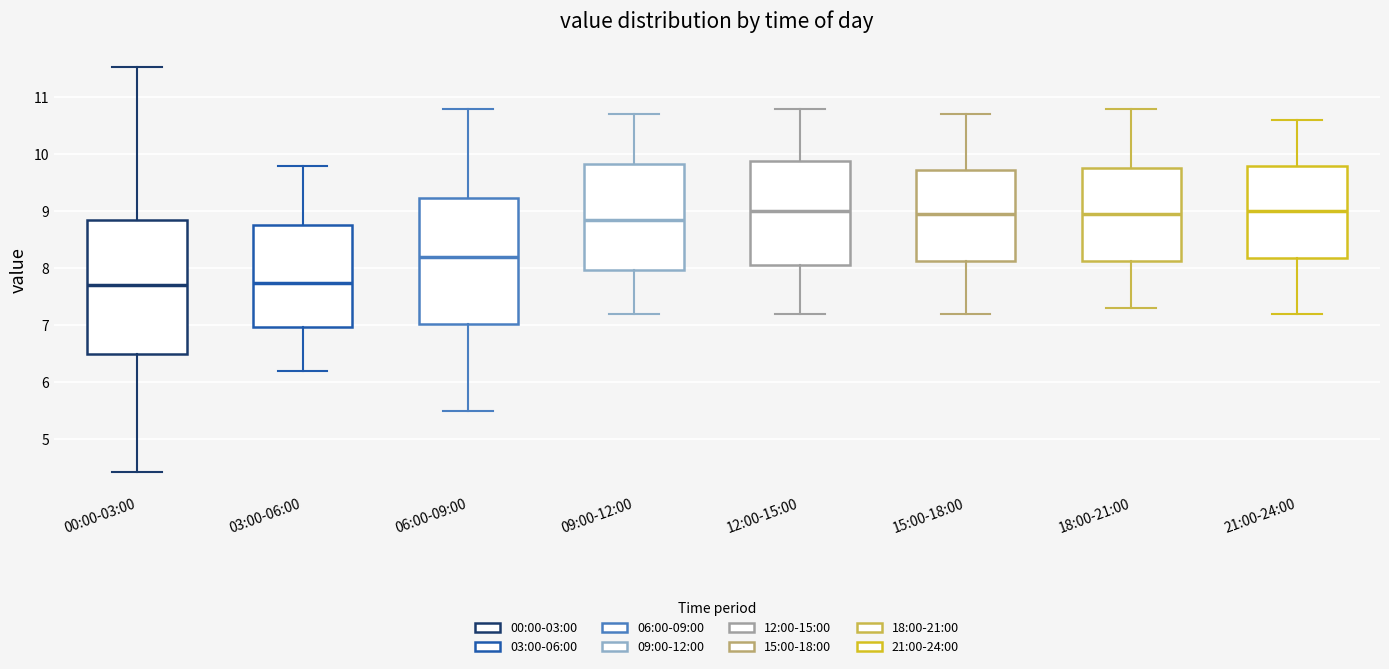

Reading left to right, read every box against the y-axis: the position of its median line, the range the box covers, and the ends of its whiskers. The values are not printed on the chart, so give them approximately, as read against the axis.

00:00-03:00: median 7.7, box 6.5 to 8.8, whiskers 4.4 to 11.5
03:00-06:00: median 7.8, box 7.0 to 8.8, whiskers 6.2 to 9.8
06:00-09:00: median 8.2, box 7.0 to 9.2, whiskers 5.5 to 10.8
09:00-12:00: median 8.9, box 8.0 to 9.8, whiskers 7.2 to 10.7
12:00-15:00: median 9.0, box 8.1 to 9.9, whiskers 7.2 to 10.8
15:00-18:00: median 9.0, box 8.1 to 9.7, whiskers 7.2 to 10.7
18:00-21:00: median 9.0, box 8.1 to 9.8, whiskers 7.3 to 10.8
21:00-24:00: median 9.0, box 8.2 to 9.8, whiskers 7.2 to 10.6